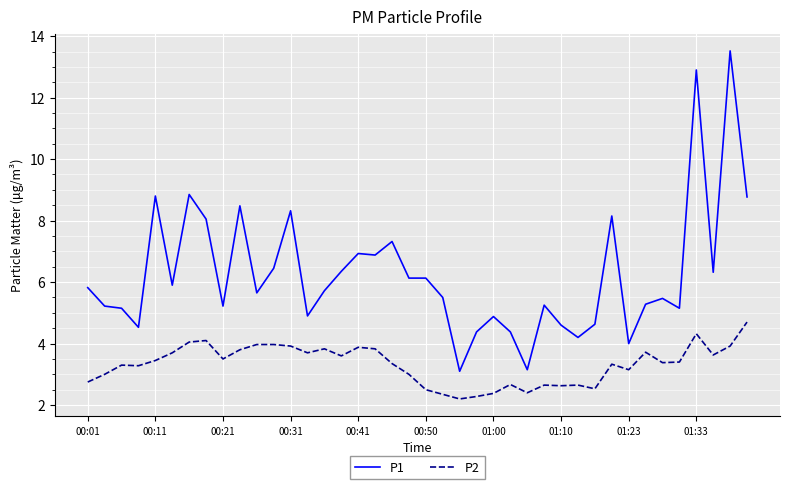

What is the minimum value shown in the chart?

2.2